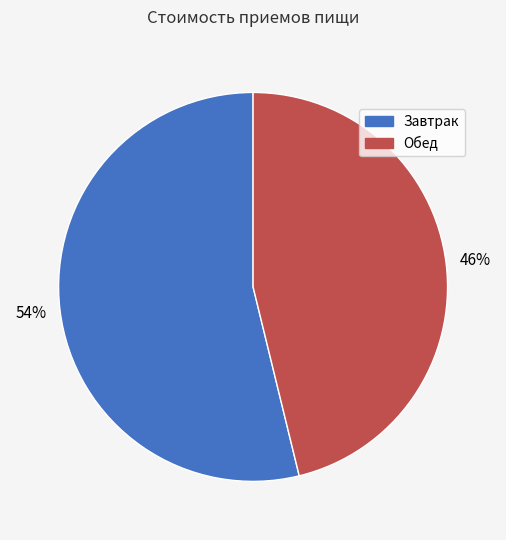

Is the sum of Завтрак and Обед greater than half?

Yes